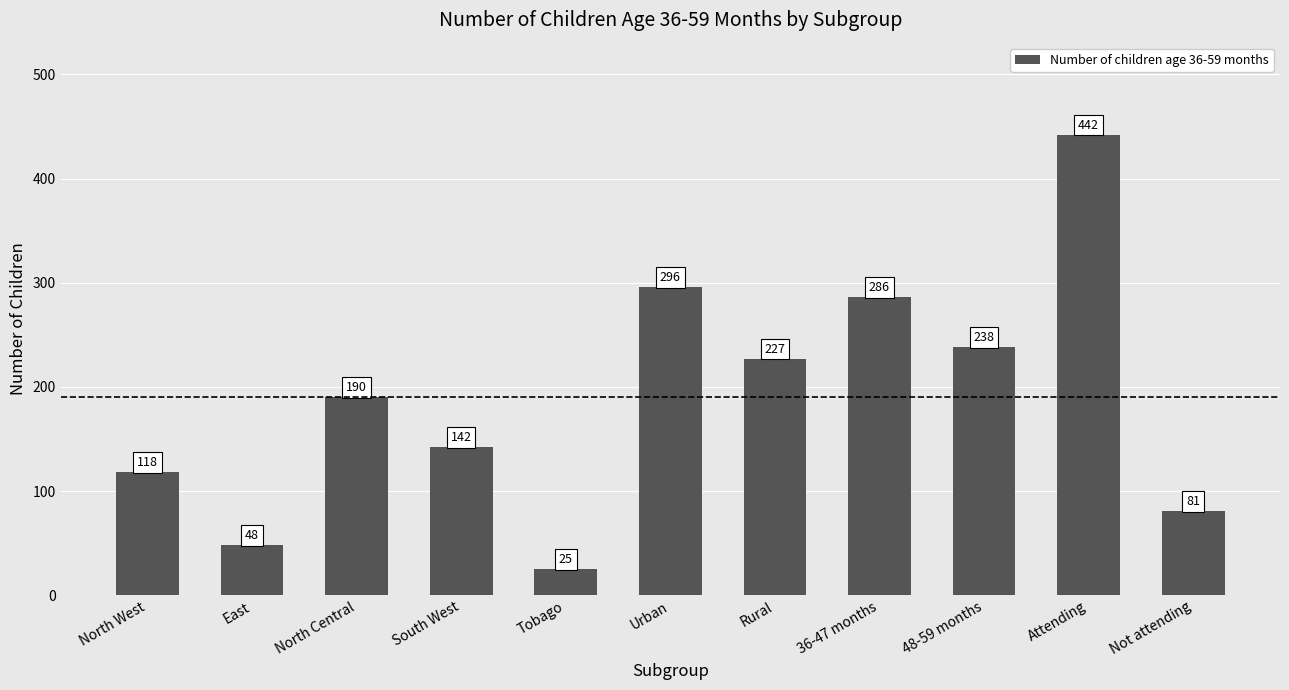

Rank the categories by value from lowest to highest.

Tobago, East, Not attending, North West, South West, North Central, Rural, 48-59 months, 36-47 months, Urban, Attending